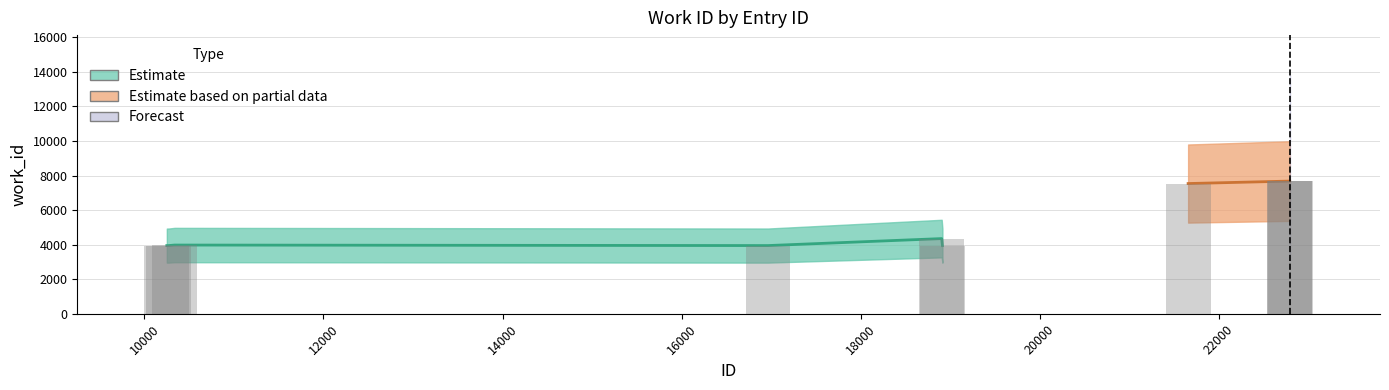

Rank the categories by value from lowest to highest.

18913, 10251, 10273, 16966, 10338, 18905, 21657, 22792, 22793, 22800